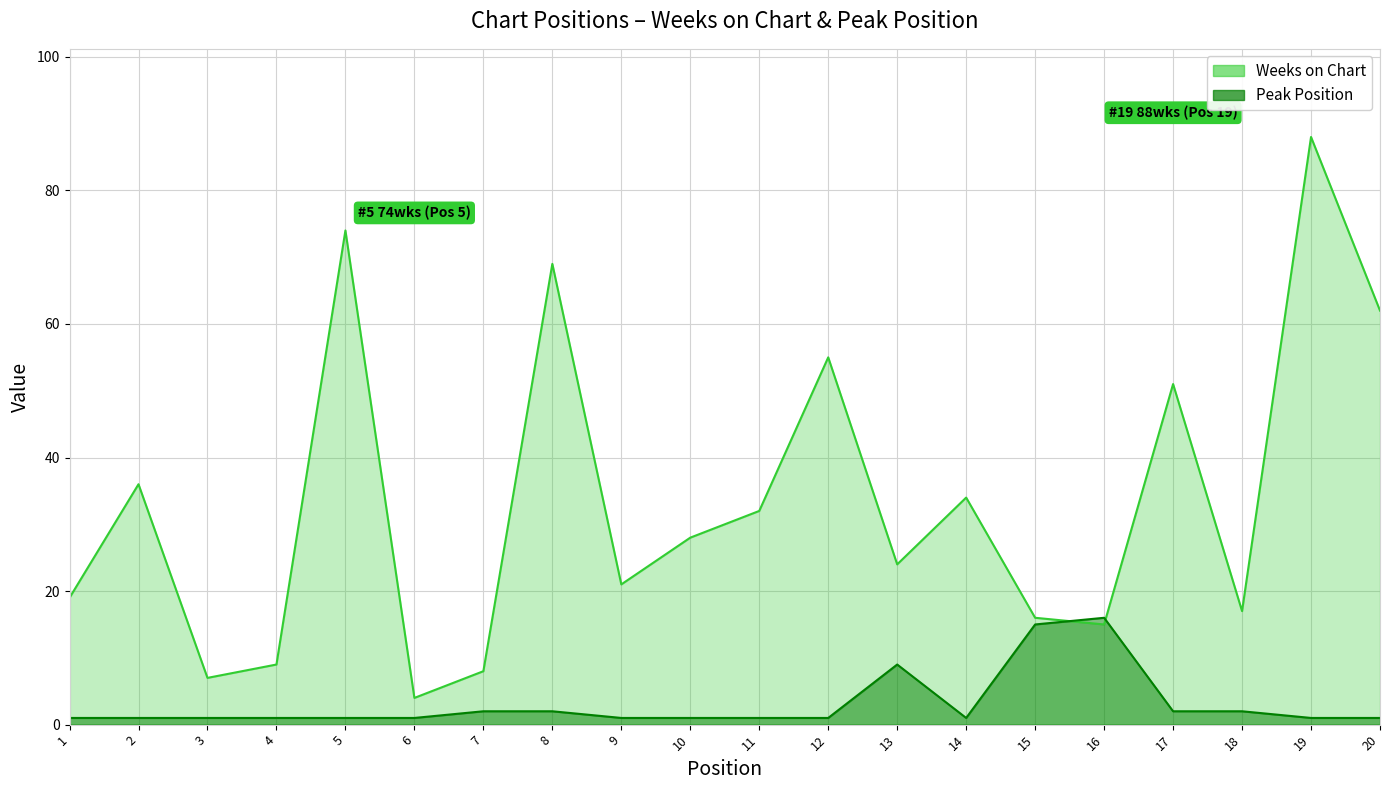

True or false: Weeks on Chart and Peak Position intersect in this chart.

True